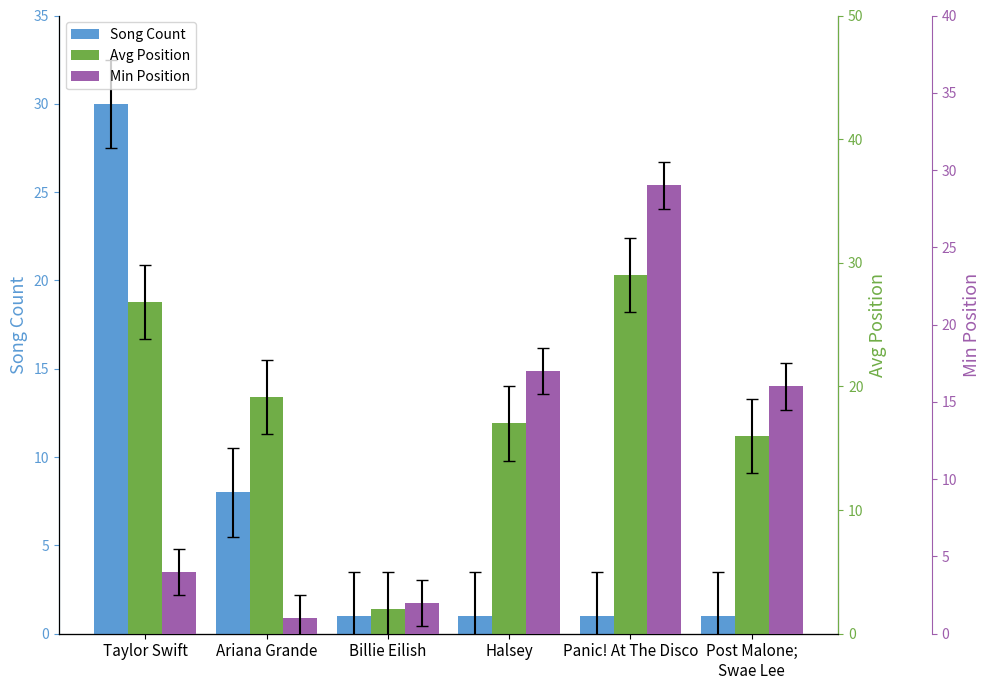

What is the label of the 1st bar from the right?

Post Malone;
Swae Lee